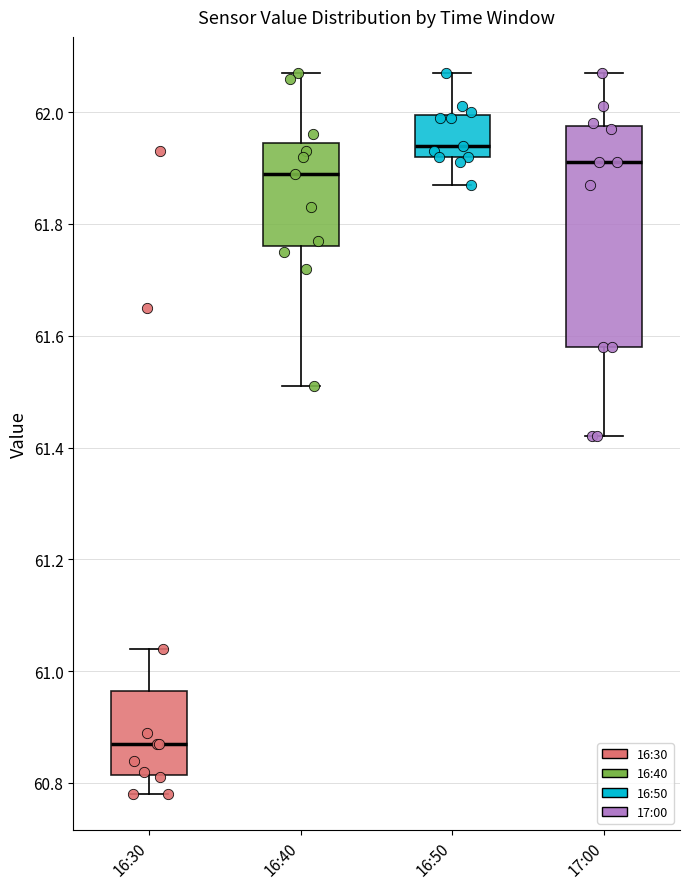

Reading left to right, read every box against the y-axis: the position of its median line, the range the box covers, and the ends of its whiskers. The values are not printed on the chart, so give them approximately, as read against the axis.

16:30: median 60.88, box 60.82 to 60.96, whiskers 60.78 to 61.04
16:40: median 61.90, box 61.76 to 61.94, whiskers 61.52 to 62.08
16:50: median 61.94, box 61.92 to 62.00, whiskers 61.88 to 62.08
17:00: median 61.92, box 61.58 to 61.98, whiskers 61.42 to 62.08